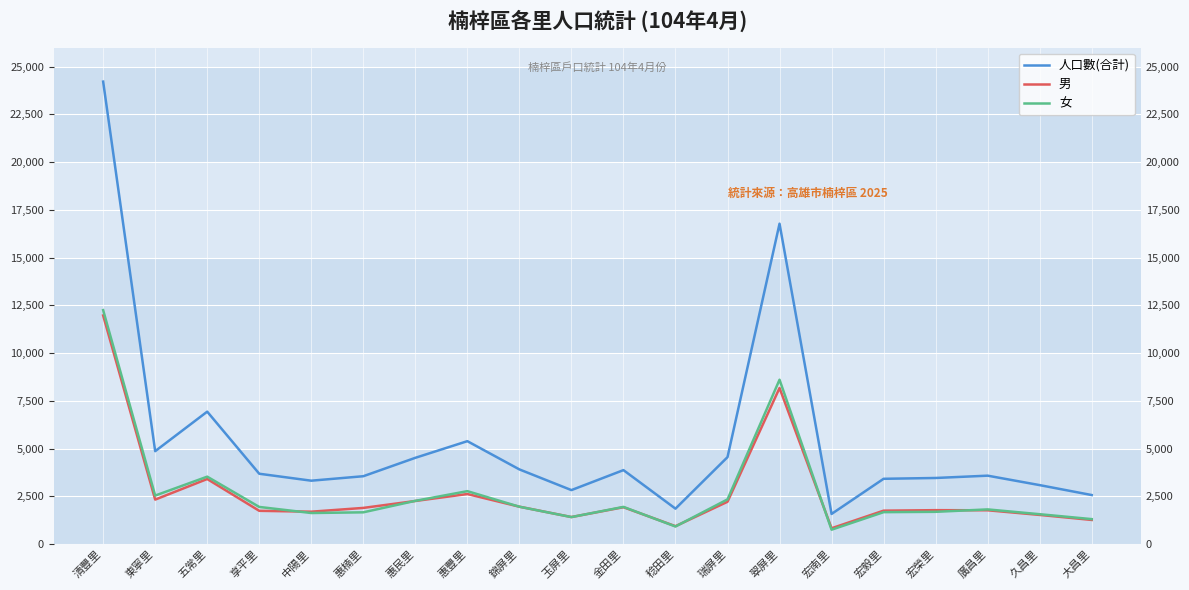

Which series has the largest range (max minus min)?

人口數(合計)